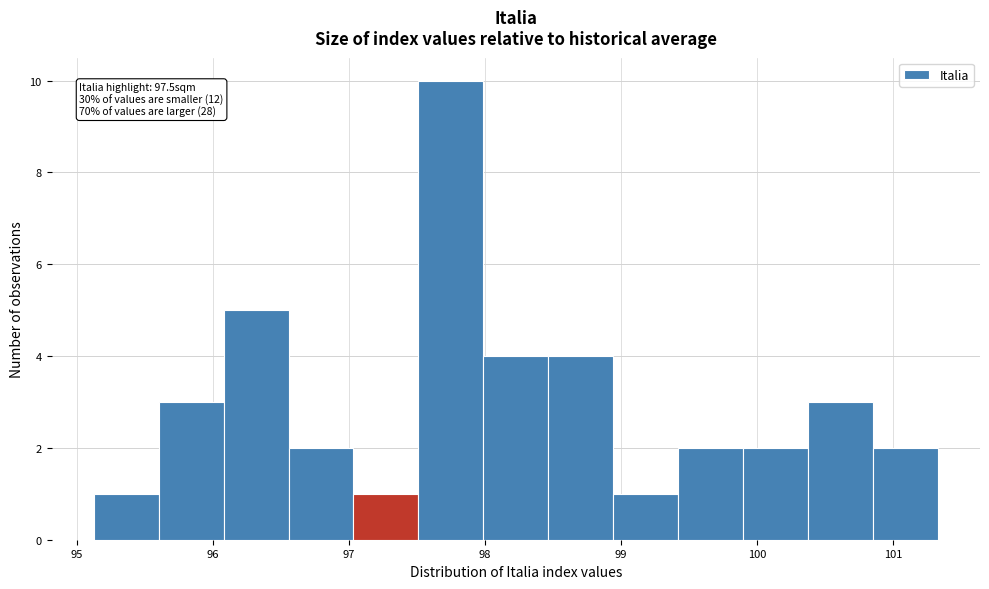

Over which range of the x-axis is the bar tallest?

97.5 to 98.0